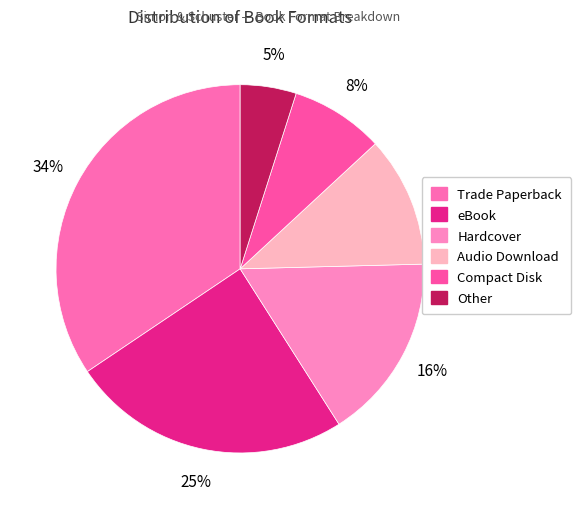

Rank the categories by value from highest to lowest.

Trade Paperback, eBook, Hardcover, Audio Download, Compact Disk, Other